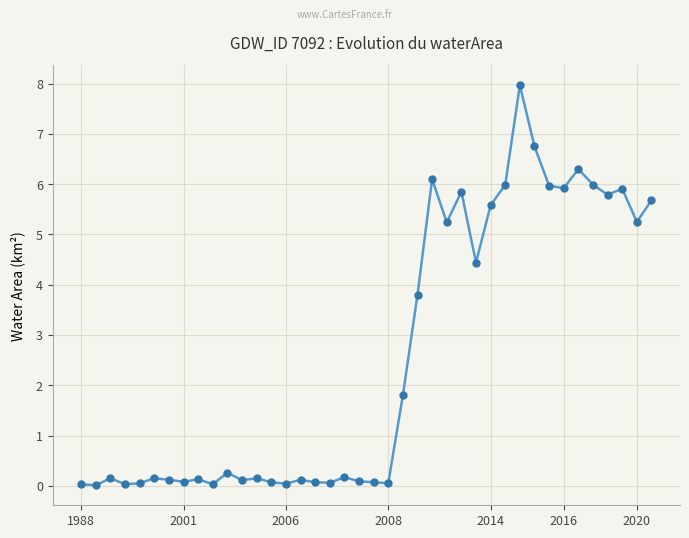

Is this an area chart (filled region under the line)?

No